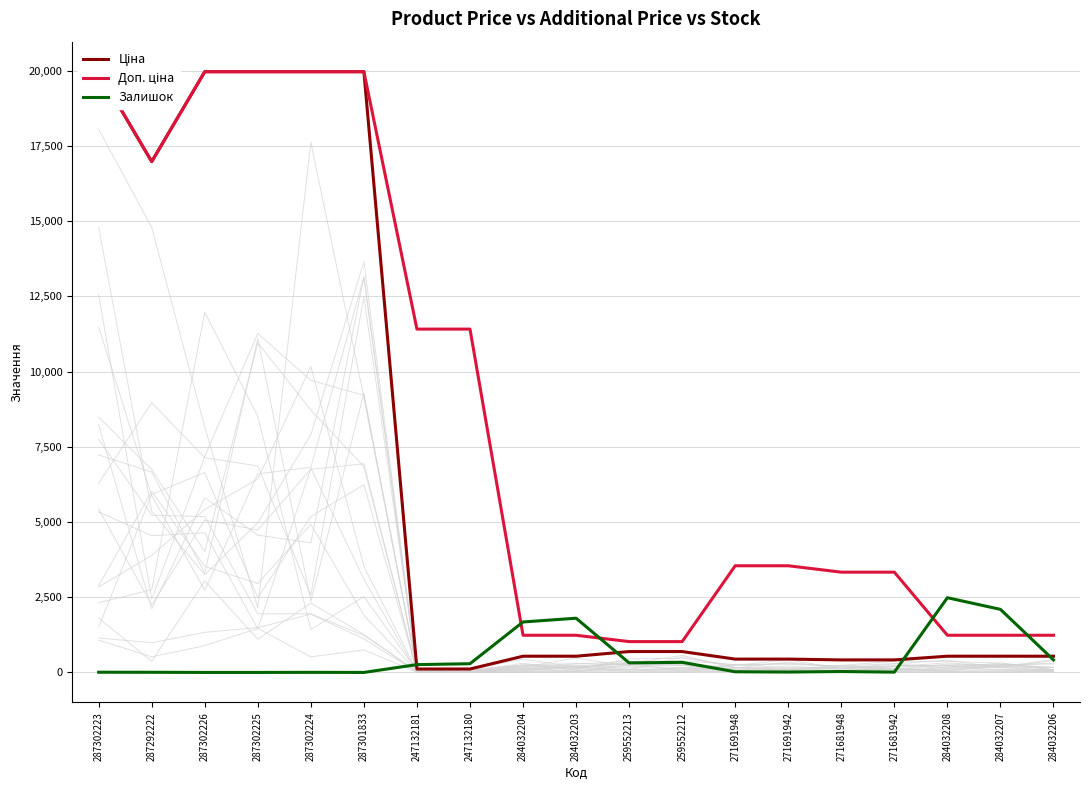

How many distinct data groups are displayed?

3